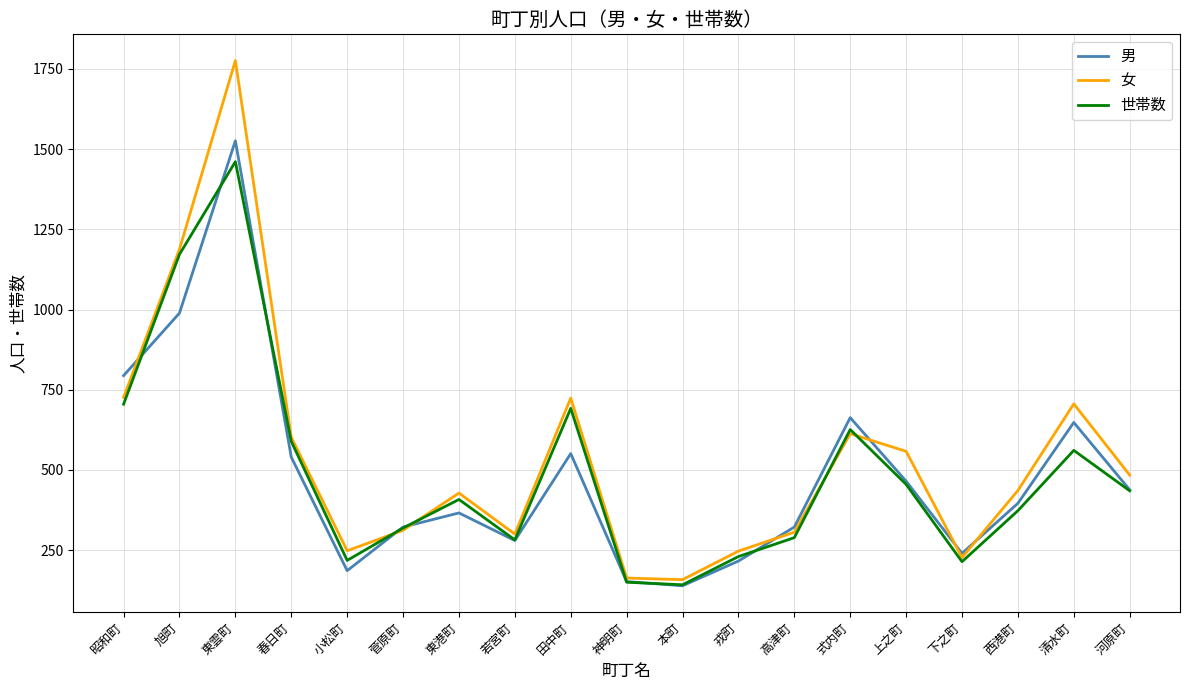

At which label is 男 closest to 832?

昭和町